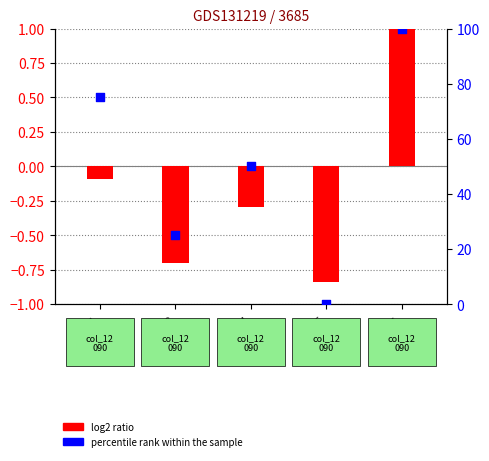

What are all the series names shown in the legend?

log2 ratio, percentile rank within the sample